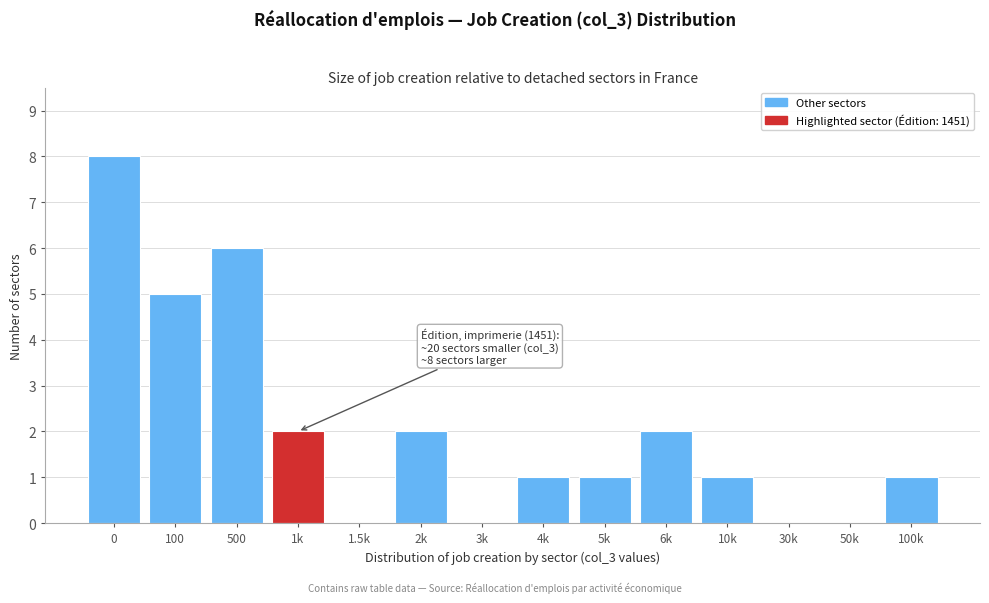

Reading right to left, extract all data points from this chart.

100k=1	50k=0	30k=0	10k=1	6k=2	5k=1	4k=1	3k=0	2k=2	1.5k=0	1k=2	500=6	100=5	0=8